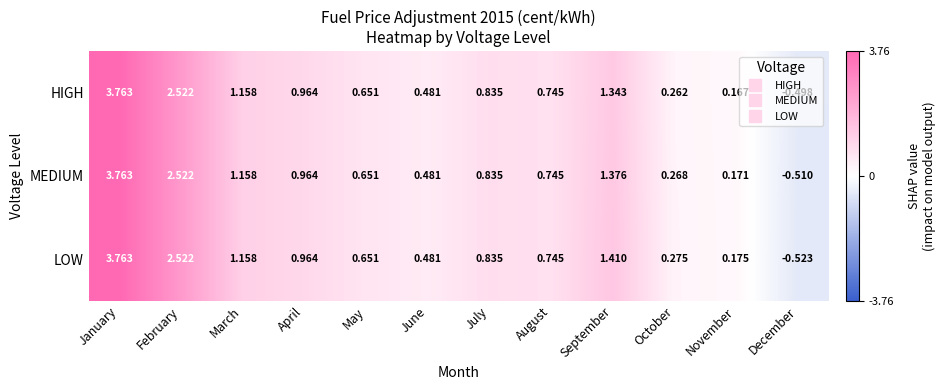

Which series has the widest spread of values?

LOW